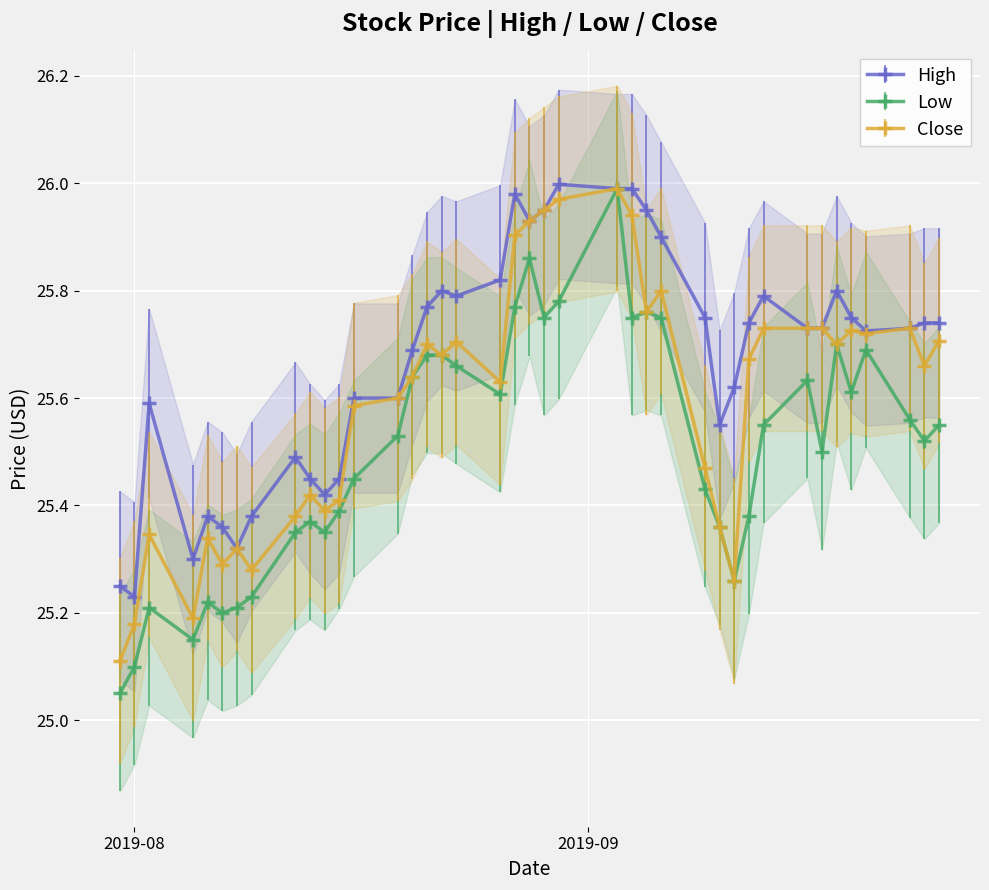

True or false: High and Low intersect in this chart.

False